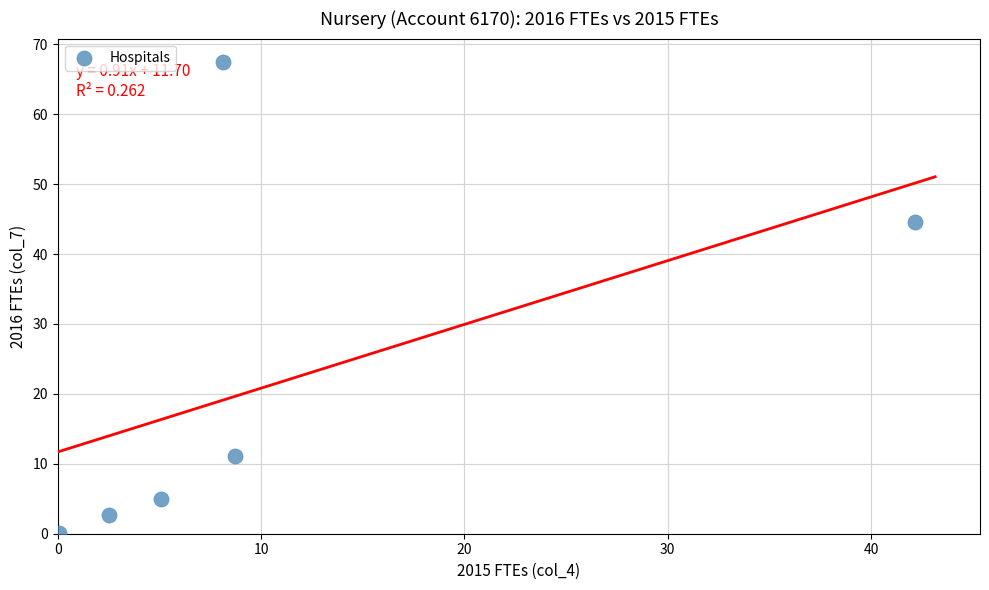

What is the range of Y values (max minus min)?

67.3